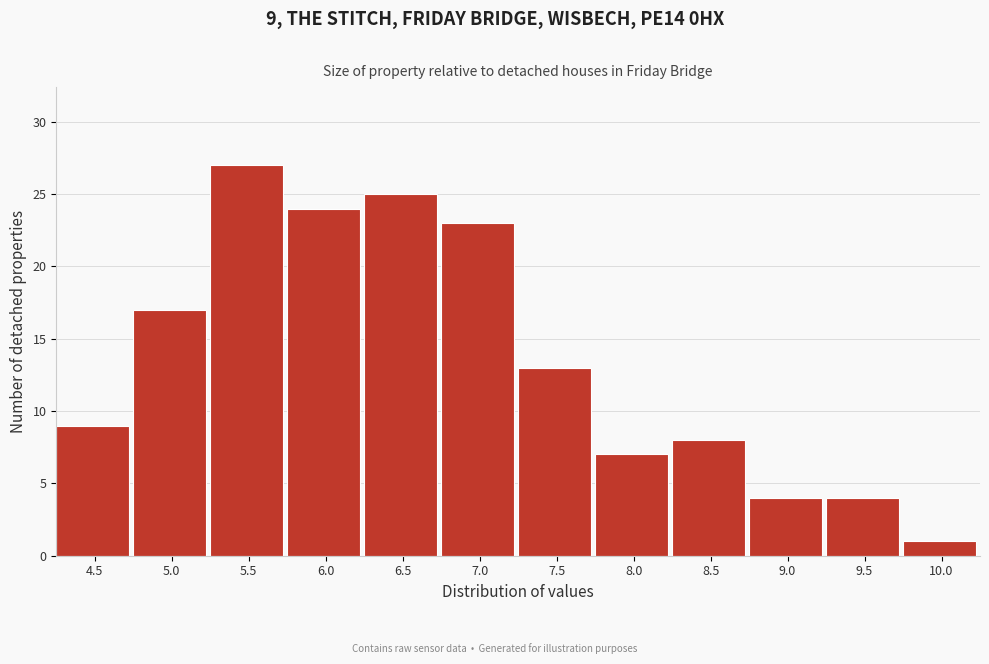

Reading left to right, what are all the values shown in this chart?

4.5=9	5.0=17	5.5=27	6.0=24	6.5=25	7.0=23	7.5=13	8.0=7	8.5=8	9.0=4	9.5=4	10.0=1